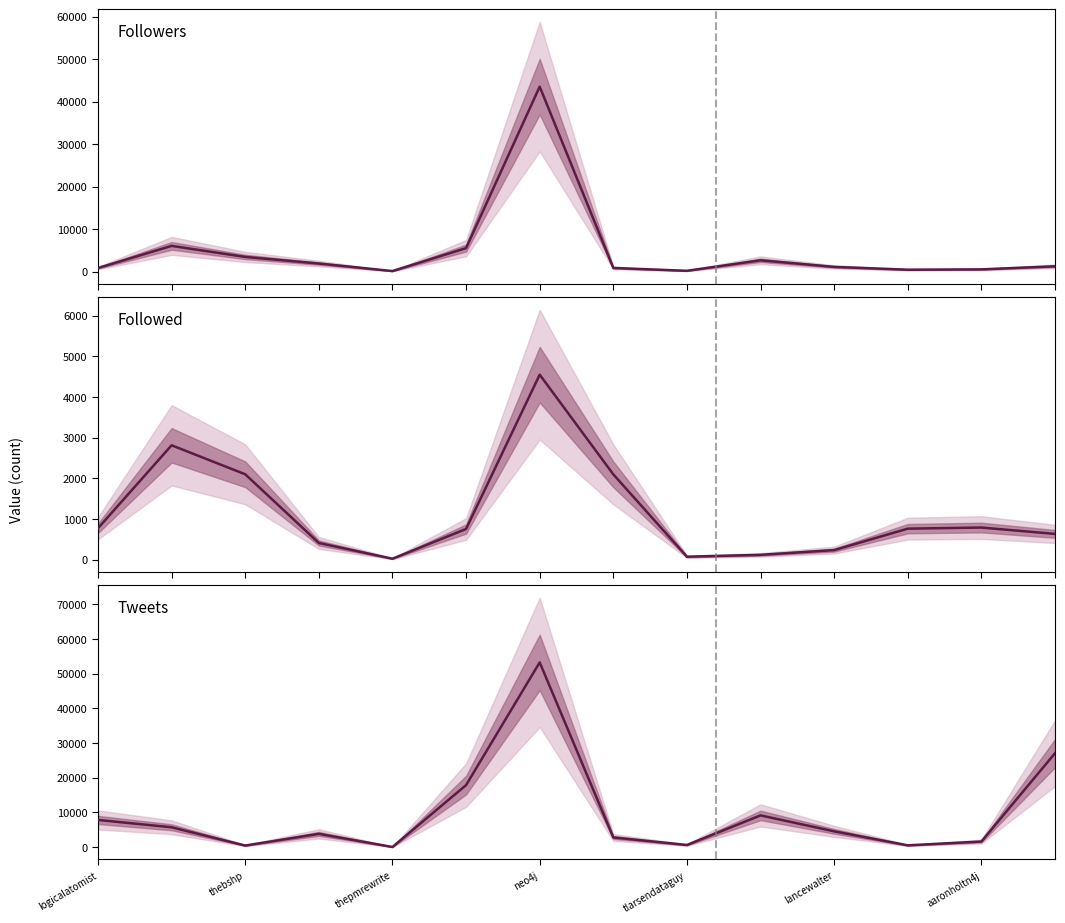

What is the difference between the maximum and minimum values in the Tweets series?

53262